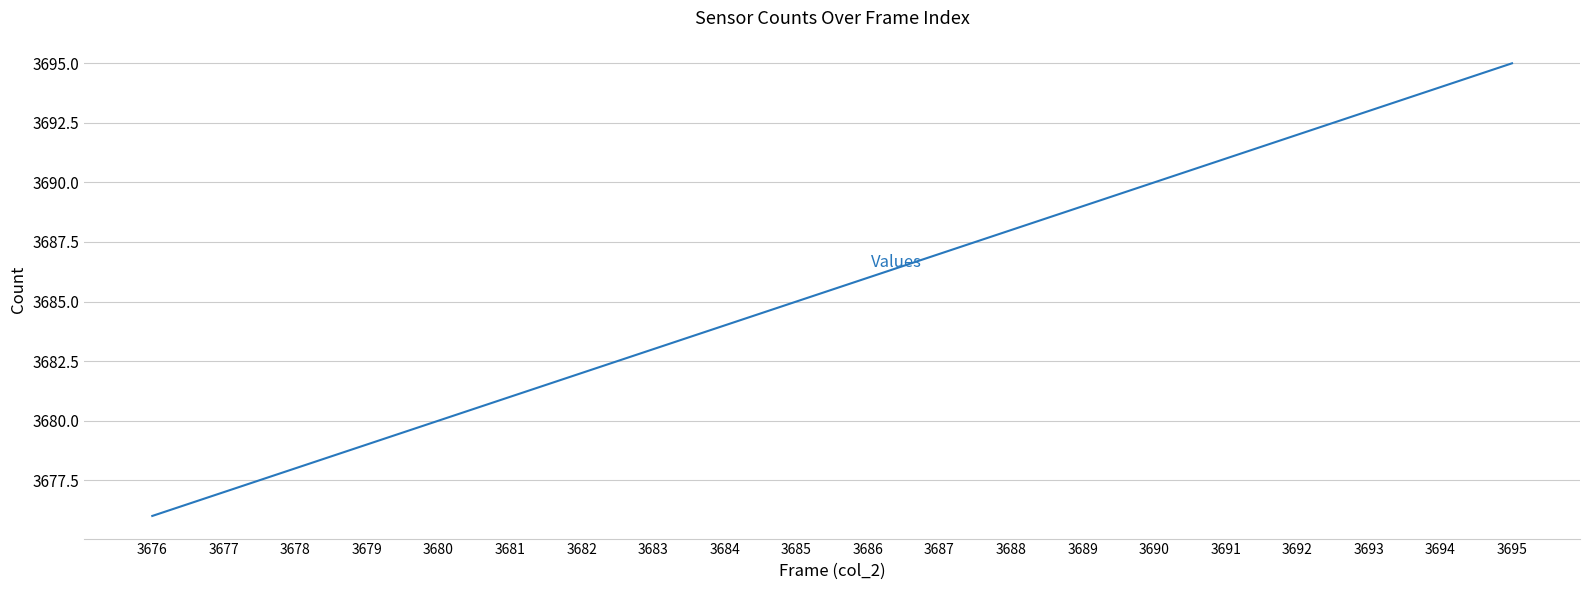

Approximately how many times larger is the value at 3687 compared to 3689?

1.0